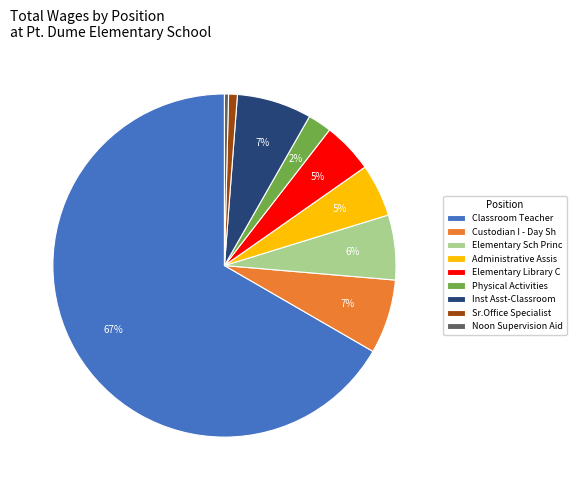

Between Inst Asst-Classroom and Classroom Teacher, which is larger?

Classroom Teacher